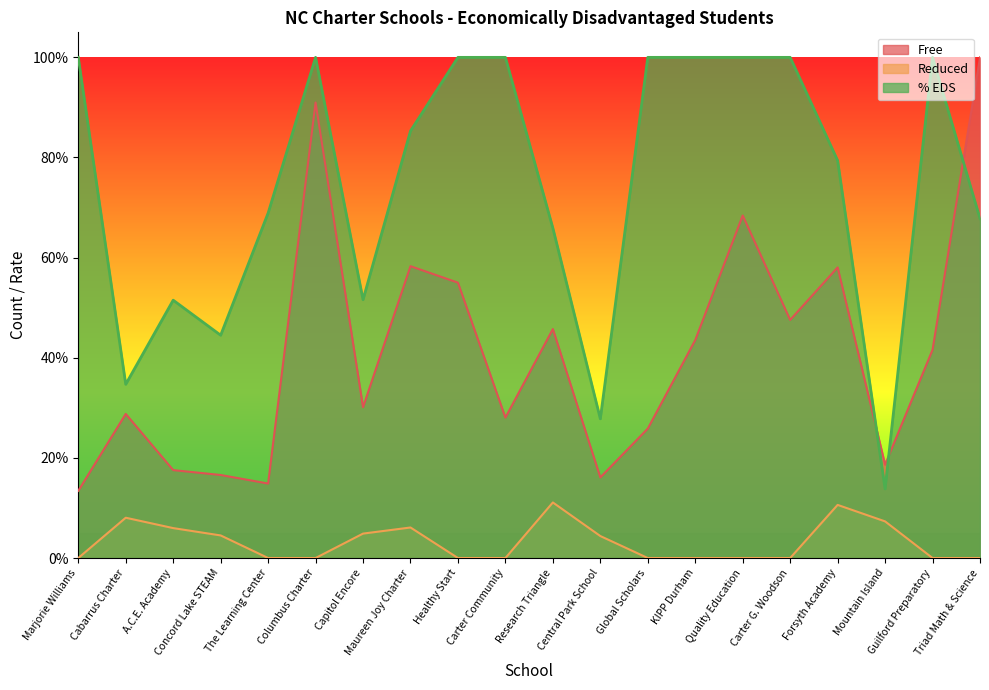

How many lines are shown in the chart?

3